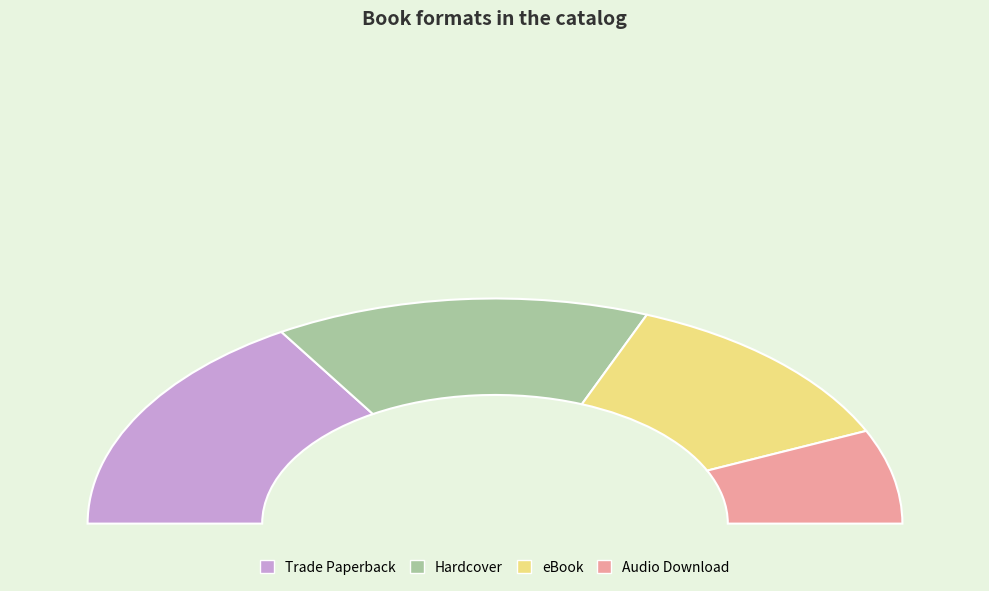

Does Audio Download account for over 50% of the chart?

No